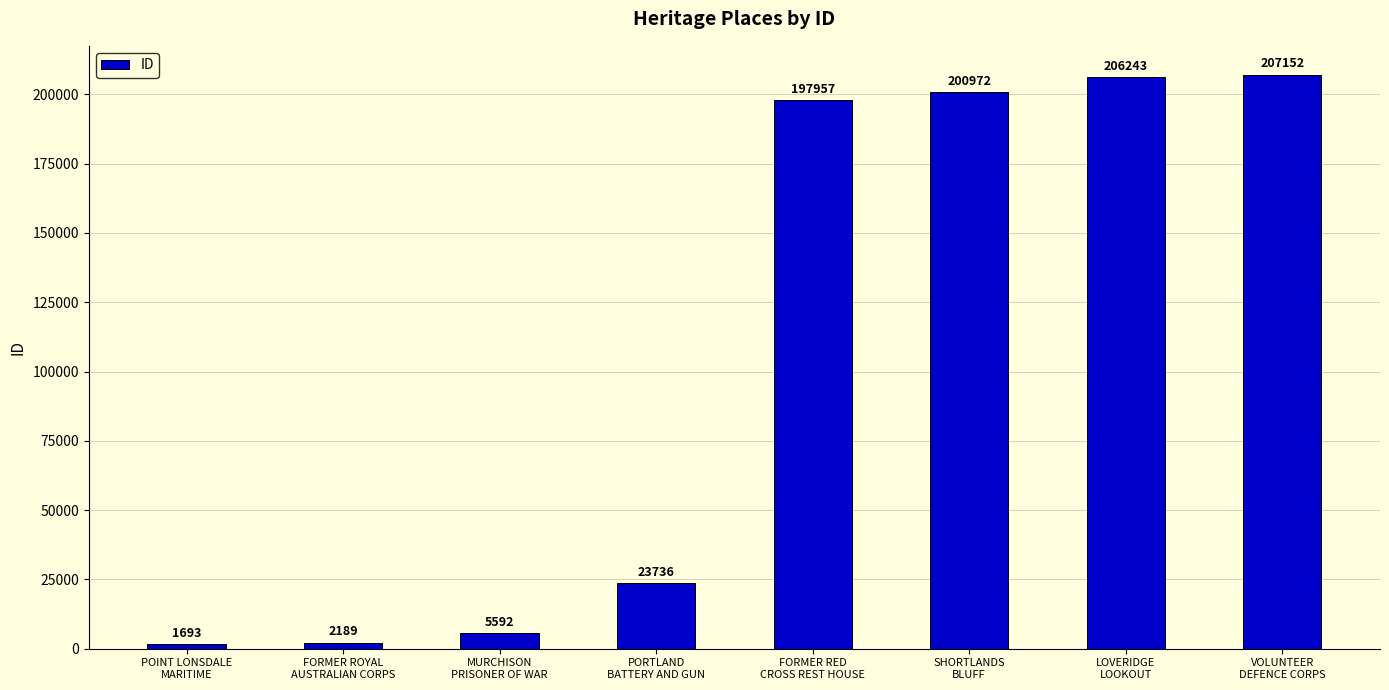

What value does the data have at POINT LONSDALE
MARITIME?

1693